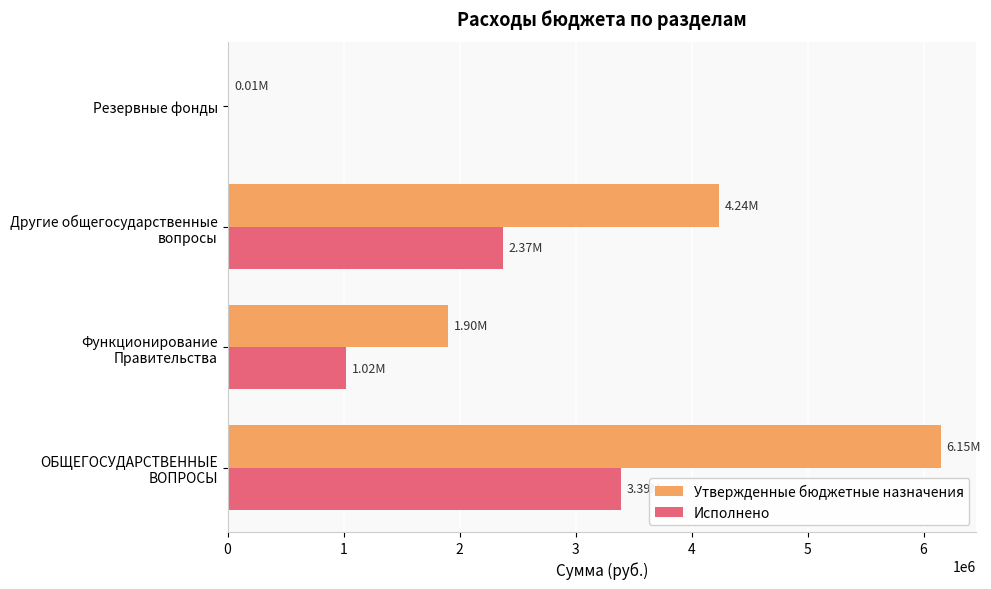

What is the sum of all Утвержденные бюджетные назначения values?

12297213.6